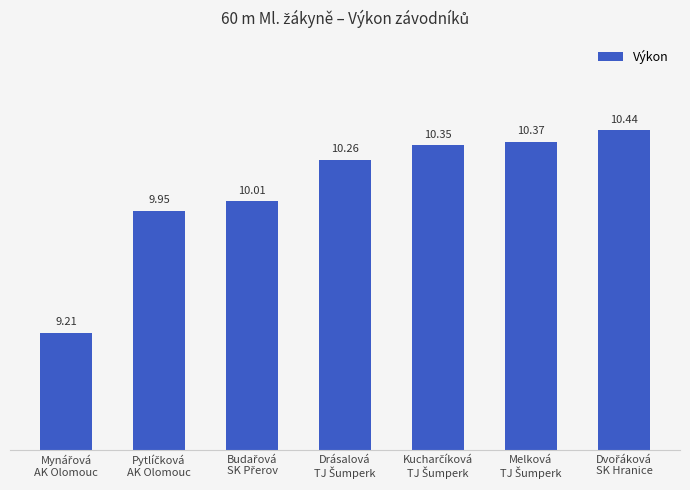

What is the maximum value shown in the chart?

10.4